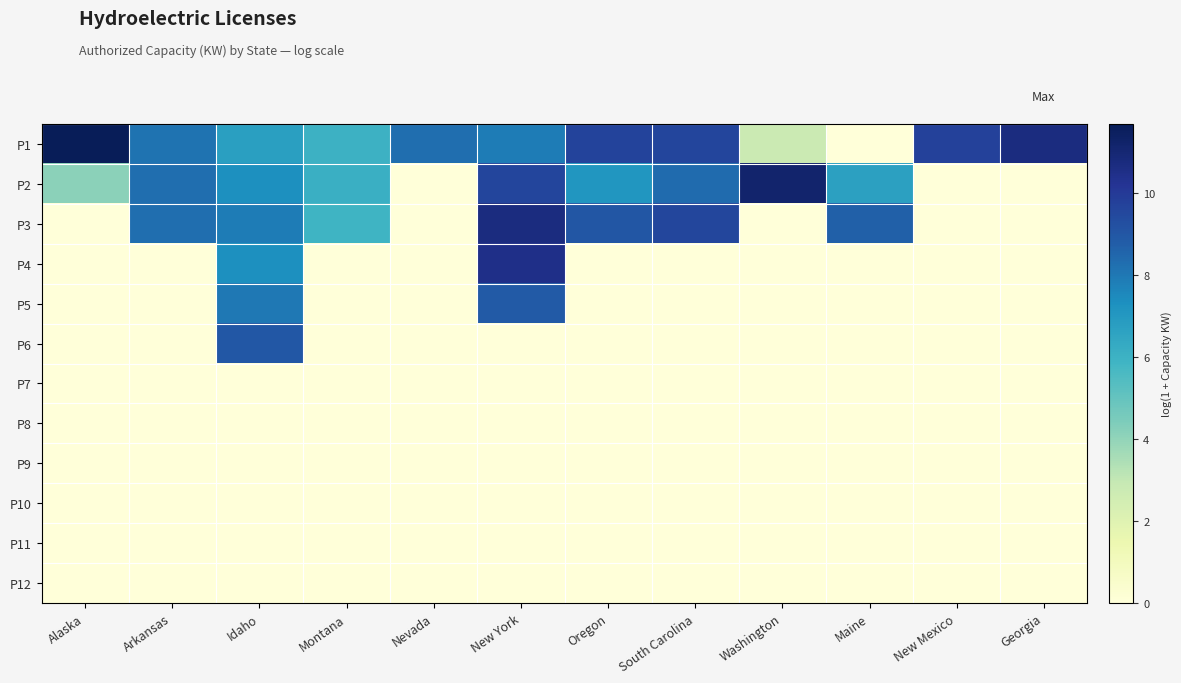

Reading left to right, list all the values displayed in this chart.

P1: Alaska=11.7	Arkansas=8.2	Idaho=6.8	Montana=6.0	Nevada=8.3	New York=7.9	Oregon=9.7	South Carolina=9.6	Washington=2.8	Maine=0.0	New Mexico=9.7	Georgia=10.7
P2: Alaska=4.1	Arkansas=8.3	Idaho=7.3	Montana=6.1	Nevada=0.0	New York=9.6	Oregon=7.1	South Carolina=8.4	Washington=11.2	Maine=6.7	New Mexico=0.0	Georgia=0.0
P3: Alaska=0.0	Arkansas=8.3	Idaho=7.9	Montana=5.9	Nevada=0.0	New York=10.7	Oregon=9.0	South Carolina=9.5	Washington=0.0	Maine=8.7	New Mexico=0.0	Georgia=0.0
P4: Alaska=0.0	Arkansas=0.0	Idaho=7.3	Montana=0.0	Nevada=0.0	New York=10.5	Oregon=0.0	South Carolina=0.0	Washington=0.0	Maine=0.0	New Mexico=0.0	Georgia=0.0
P5: Alaska=0.0	Arkansas=0.0	Idaho=8.0	Montana=0.0	Nevada=0.0	New York=8.9	Oregon=0.0	South Carolina=0.0	Washington=0.0	Maine=0.0	New Mexico=0.0	Georgia=0.0
P6: Alaska=0.0	Arkansas=0.0	Idaho=9.0	Montana=0.0	Nevada=0.0	New York=0.0	Oregon=0.0	South Carolina=0.0	Washington=0.0	Maine=0.0	New Mexico=0.0	Georgia=0.0
P7: Alaska=0.0	Arkansas=0.0	Idaho=0.0	Montana=0.0	Nevada=0.0	New York=0.0	Oregon=0.0	South Carolina=0.0	Washington=0.0	Maine=0.0	New Mexico=0.0	Georgia=0.0
P8: Alaska=0.0	Arkansas=0.0	Idaho=0.0	Montana=0.0	Nevada=0.0	New York=0.0	Oregon=0.0	South Carolina=0.0	Washington=0.0	Maine=0.0	New Mexico=0.0	Georgia=0.0
P9: Alaska=0.0	Arkansas=0.0	Idaho=0.0	Montana=0.0	Nevada=0.0	New York=0.0	Oregon=0.0	South Carolina=0.0	Washington=0.0	Maine=0.0	New Mexico=0.0	Georgia=0.0
P10: Alaska=0.0	Arkansas=0.0	Idaho=0.0	Montana=0.0	Nevada=0.0	New York=0.0	Oregon=0.0	South Carolina=0.0	Washington=0.0	Maine=0.0	New Mexico=0.0	Georgia=0.0
P11: Alaska=0.0	Arkansas=0.0	Idaho=0.0	Montana=0.0	Nevada=0.0	New York=0.0	Oregon=0.0	South Carolina=0.0	Washington=0.0	Maine=0.0	New Mexico=0.0	Georgia=0.0
P12: Alaska=0.0	Arkansas=0.0	Idaho=0.0	Montana=0.0	Nevada=0.0	New York=0.0	Oregon=0.0	South Carolina=0.0	Washington=0.0	Maine=0.0	New Mexico=0.0	Georgia=0.0